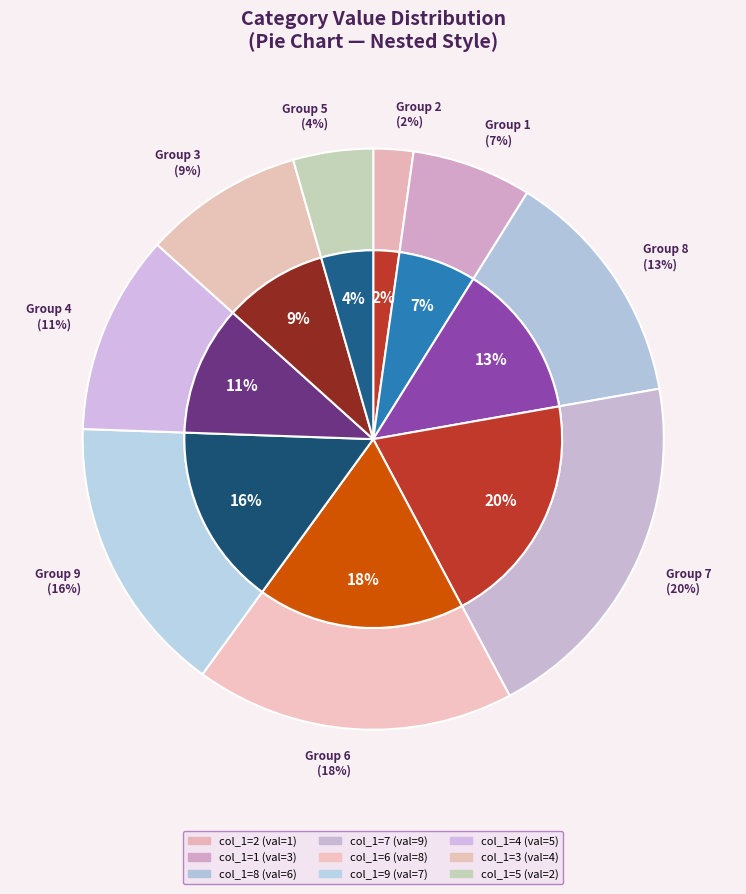

To the nearest percent, what is the difference between the 7 and 2 slice percentages?

18%